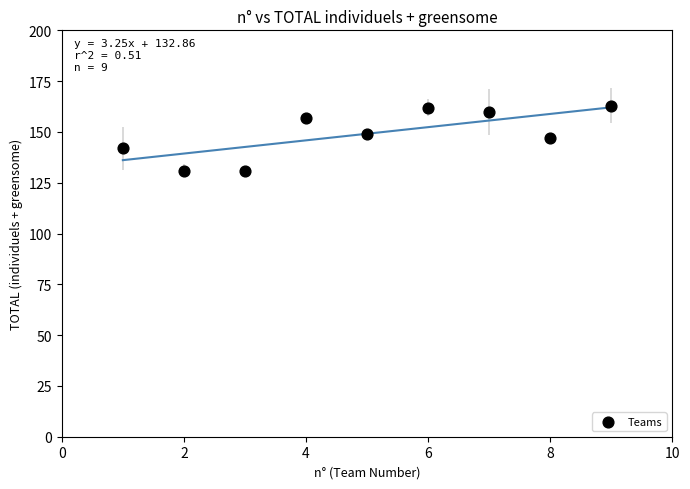

What is the range of X values (max minus min)?

8